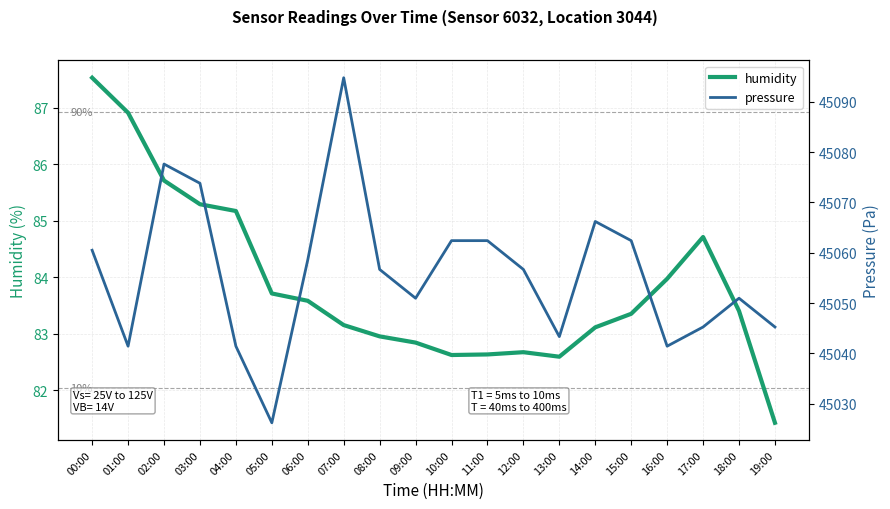

What is the sum of all pressure values?

901118.5